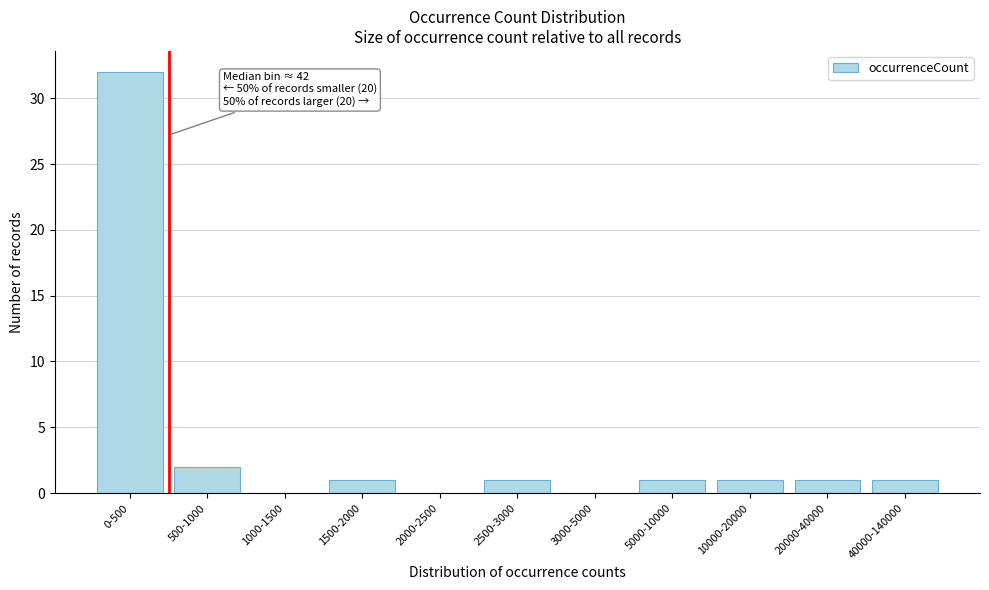

Reading right to left, extract all data points from this chart.

40000-140000=1	20000-40000=1	10000-20000=1	5000-10000=1	3000-5000=0	2500-3000=1	2000-2500=0	1500-2000=1	1000-1500=0	500-1000=2	0-500=32